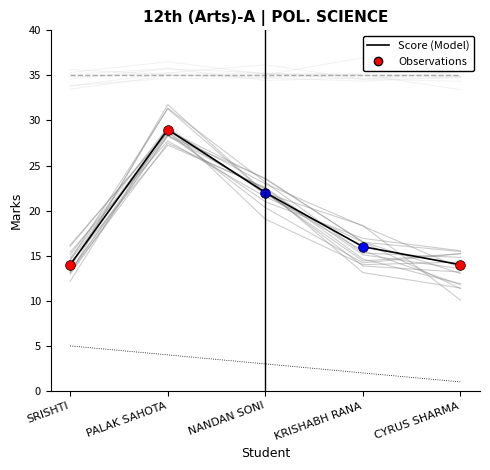

The value of Roll No at KRISHABH RANA is 3. True or false?

False